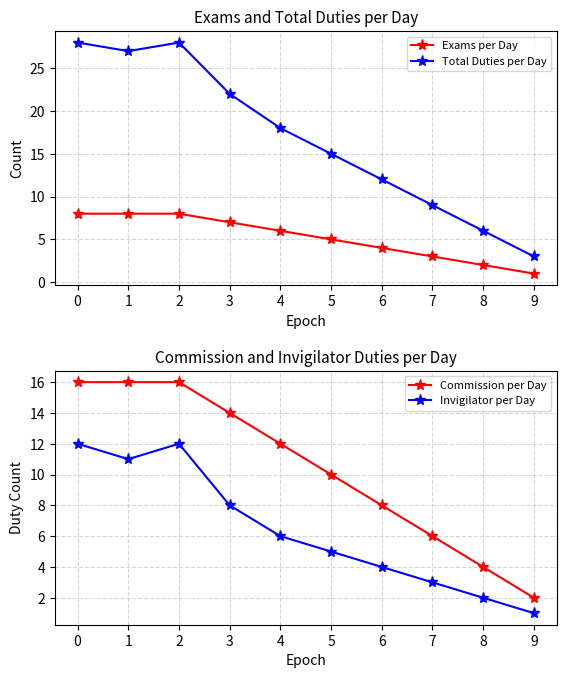

Which series has the largest range (max minus min)?

Total Duties per Day